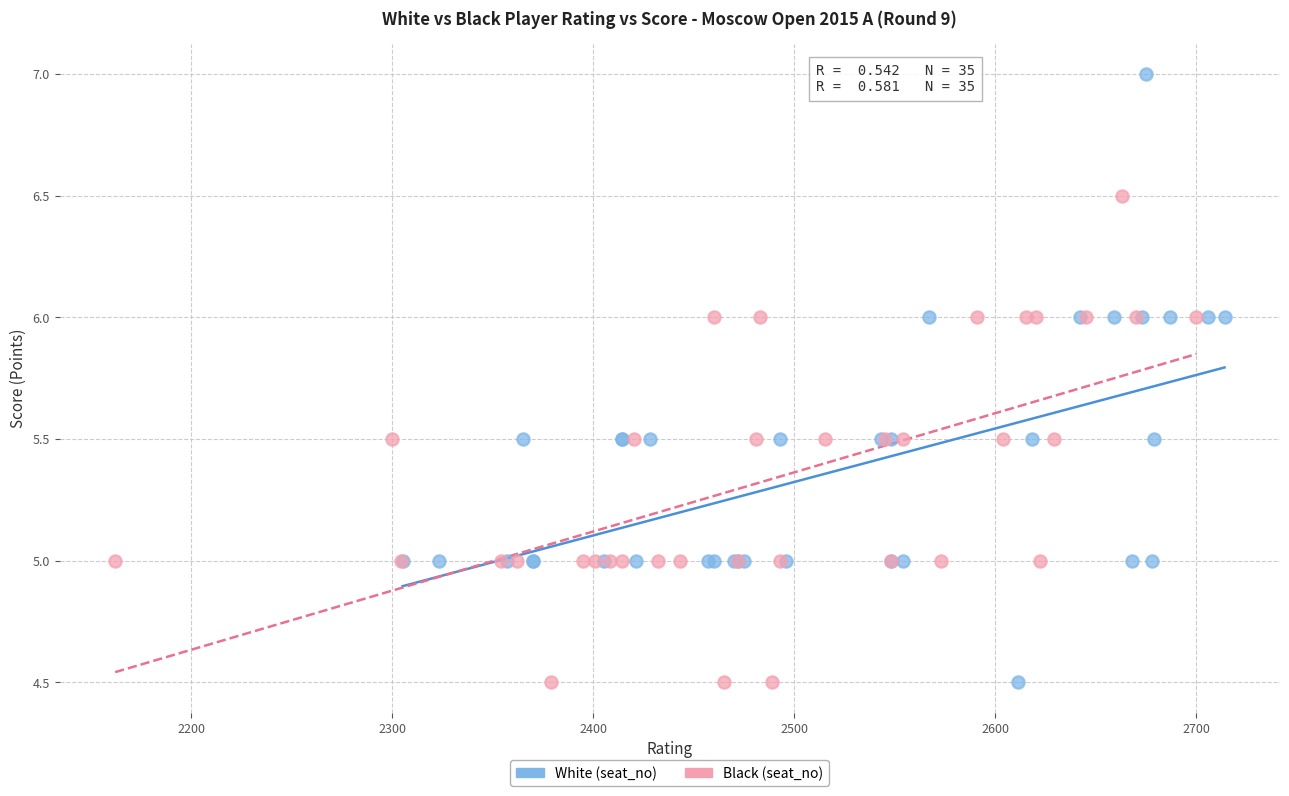

Which series has the largest Y range (max minus min)?

White (seat_no)